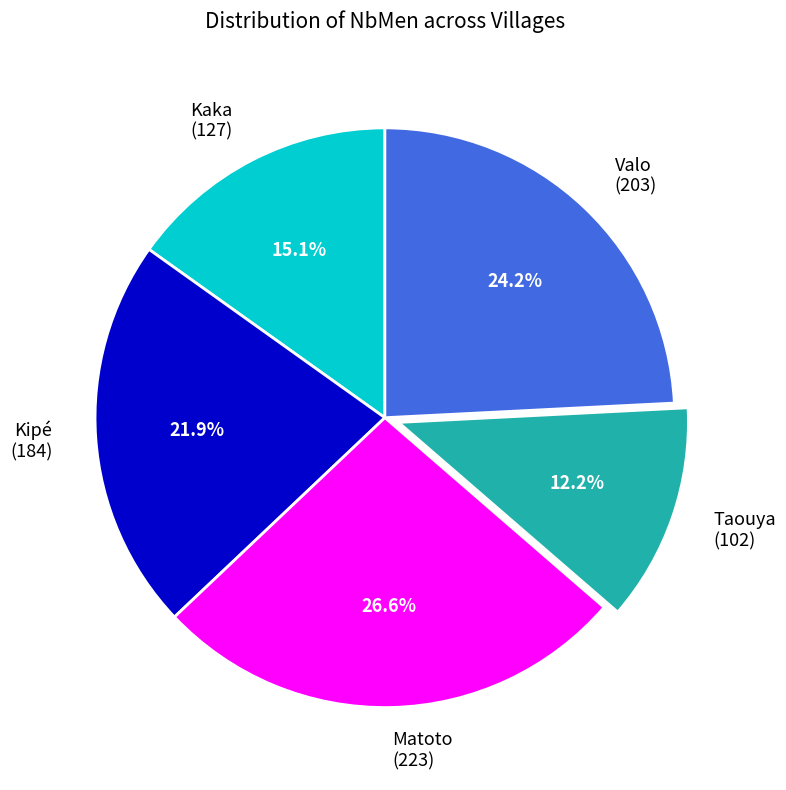

Count the number of slices in the pie.

5